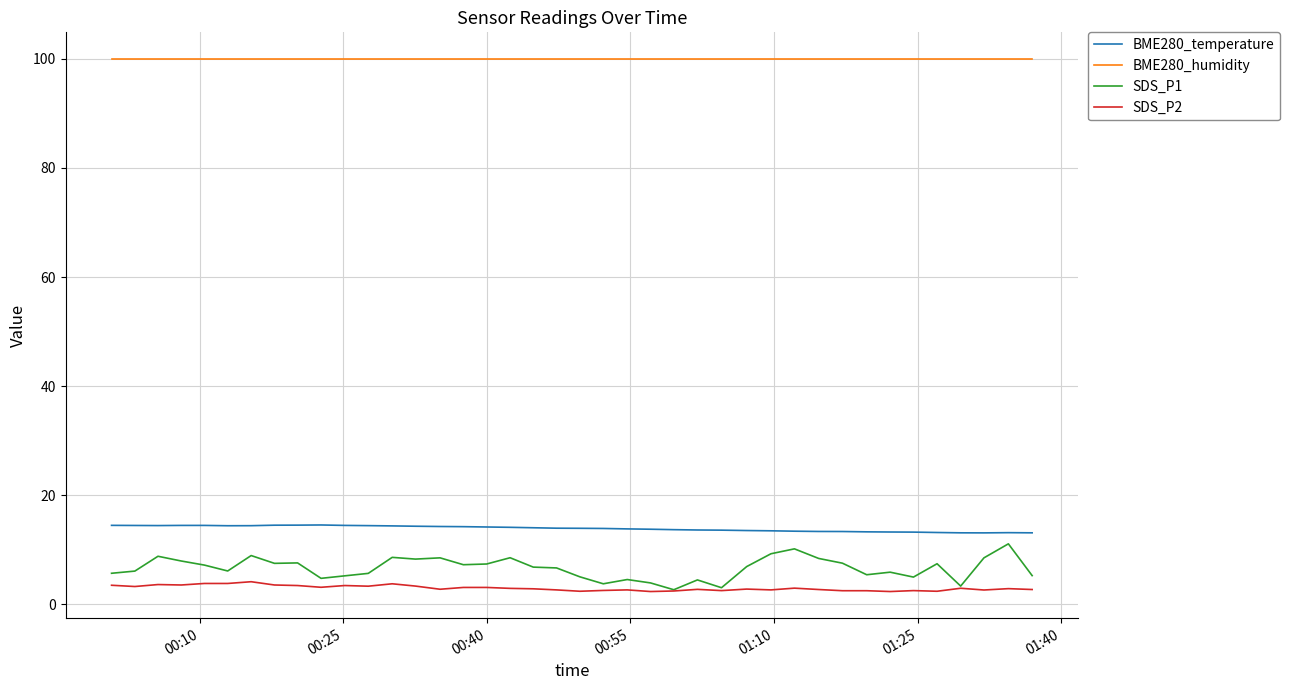

What are all the series names shown in the legend?

BME280_temperature, BME280_humidity, SDS_P1, SDS_P2